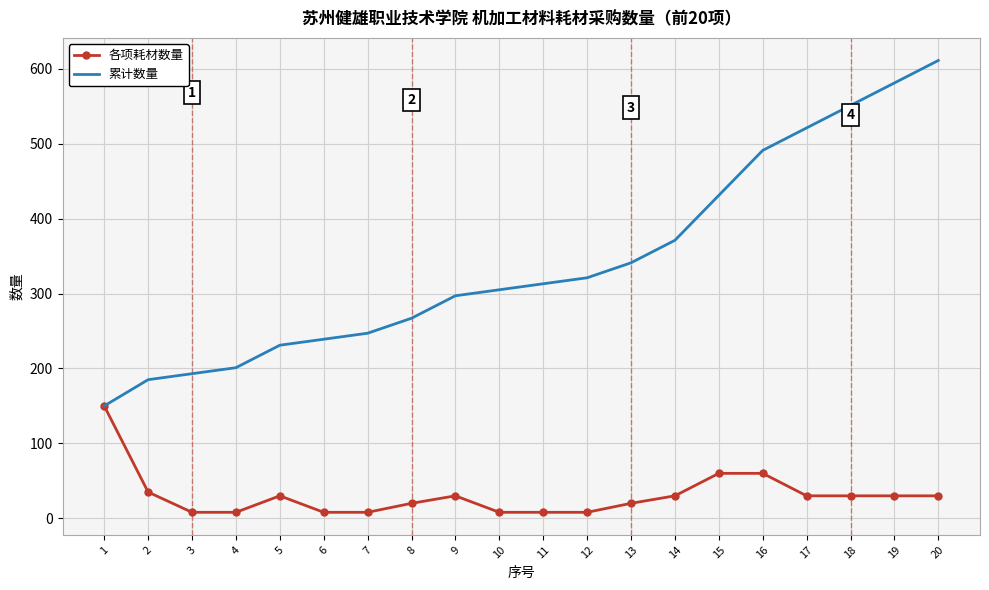

At which category is the sum across all series the highest?

20